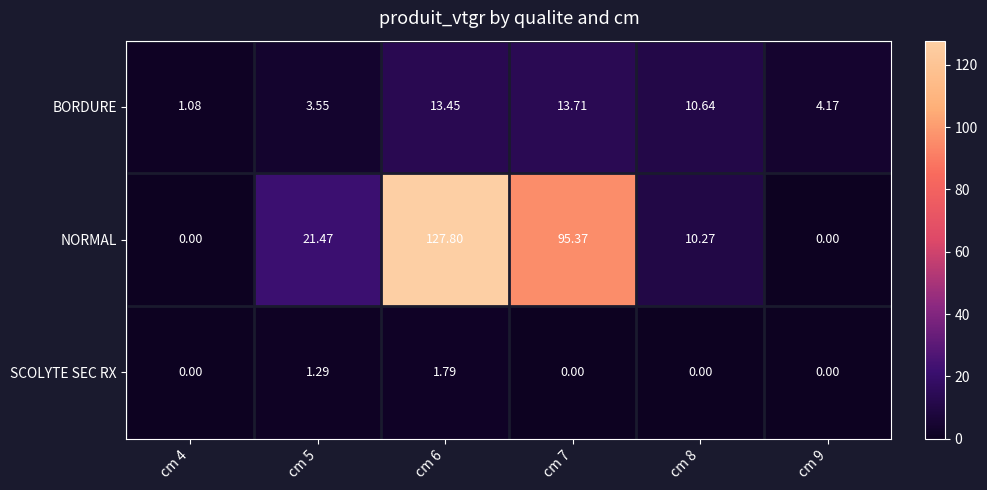

Count the number of data series in this chart.

3